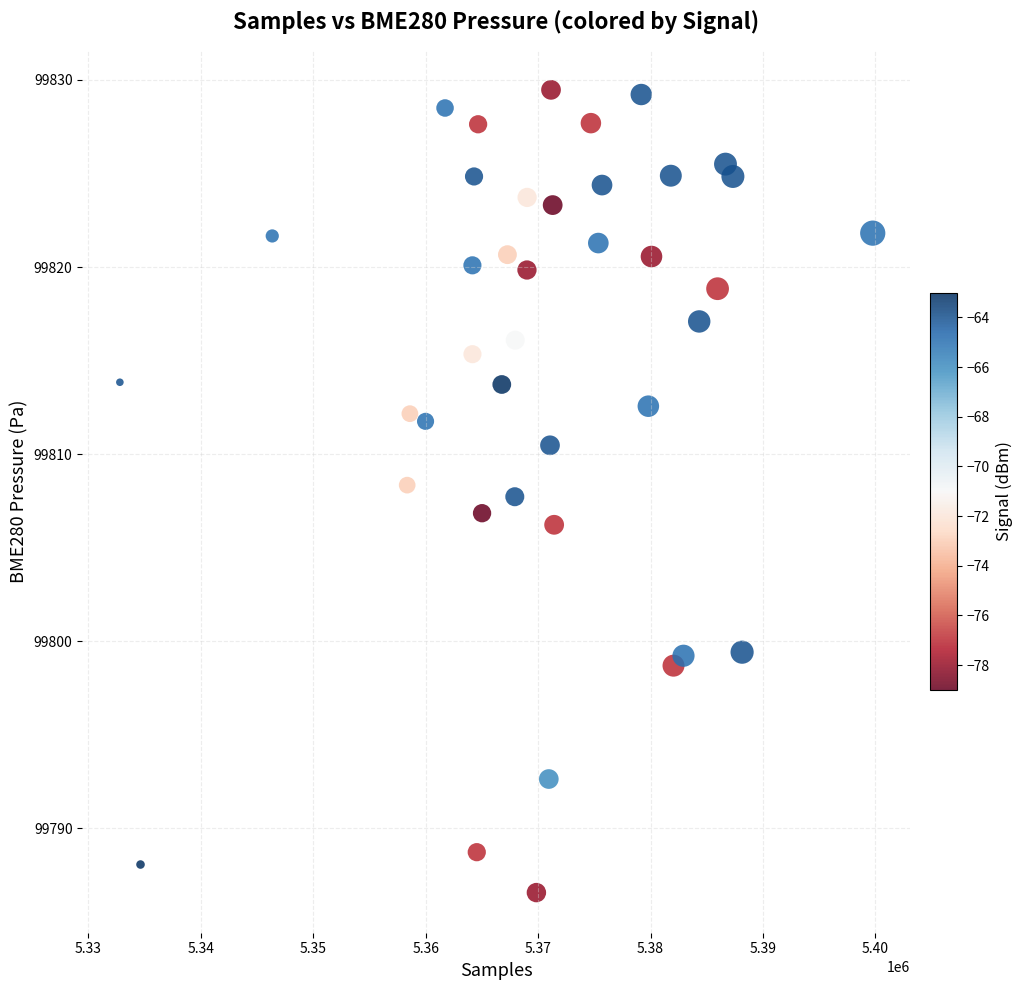

What is the range of Y values (max minus min)?

42.9